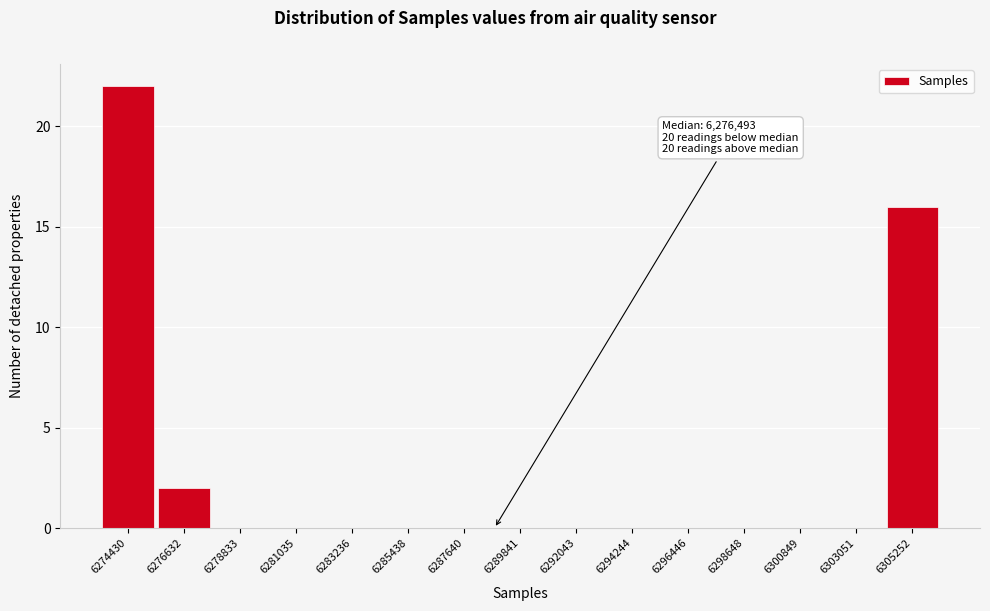

Reading left to right, what are all the values shown in this chart?

6274430=22	6276632=2	6278833=0	6281035=0	6283236=0	6285438=0	6287640=0	6289841=0	6292043=0	6294244=0	6296446=0	6298648=0	6300849=0	6303051=0	6305252=16